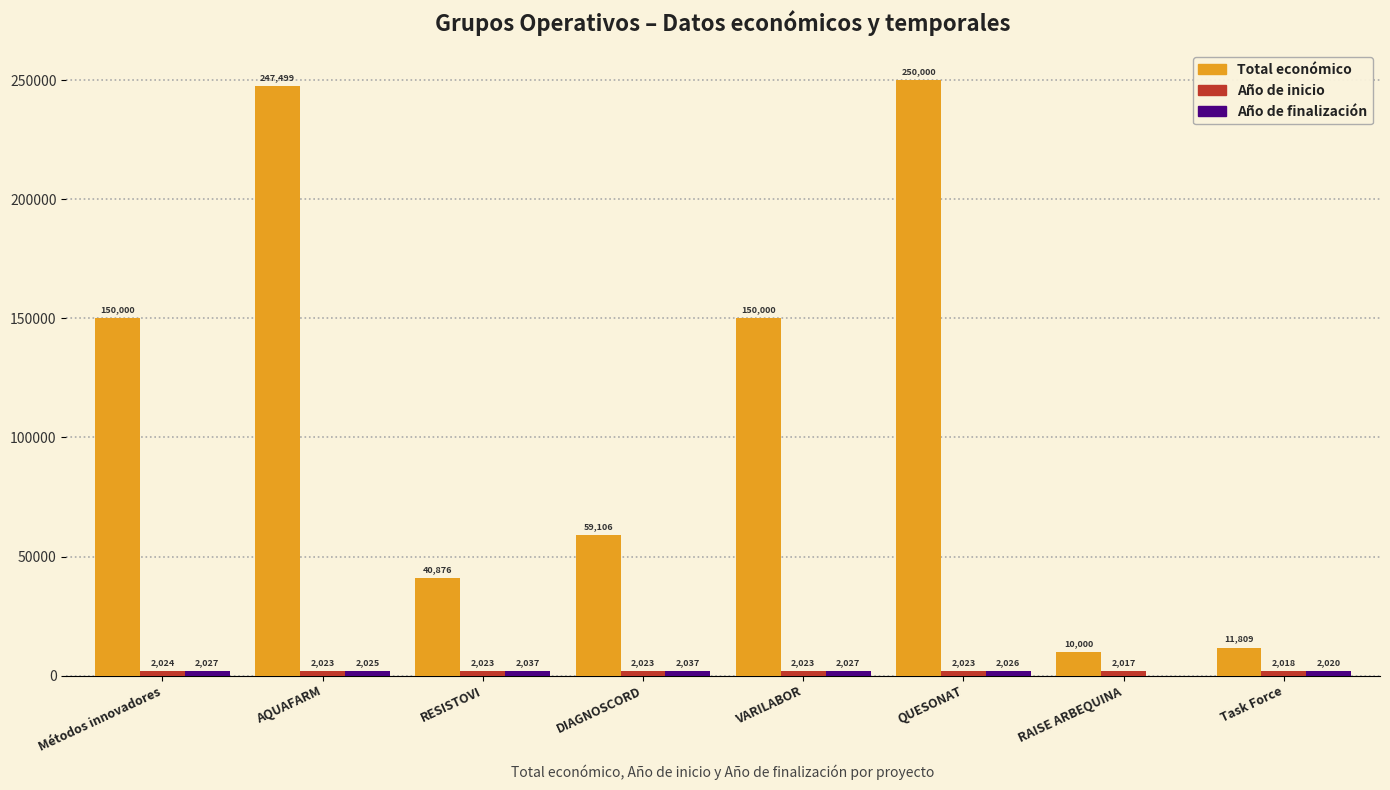

What is the greatest value displayed?

250000